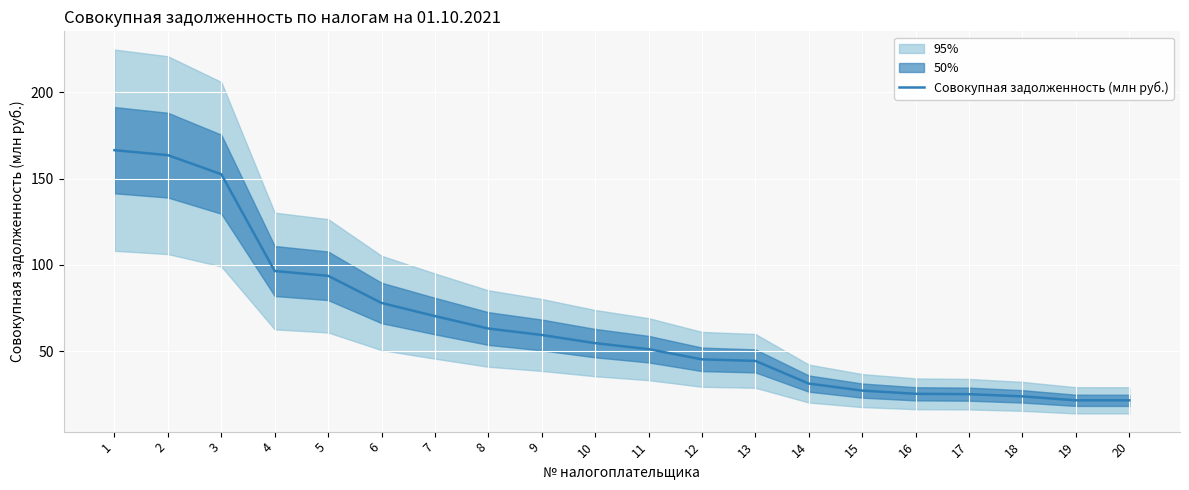

What is the difference between the second highest and minimum values?

141.9